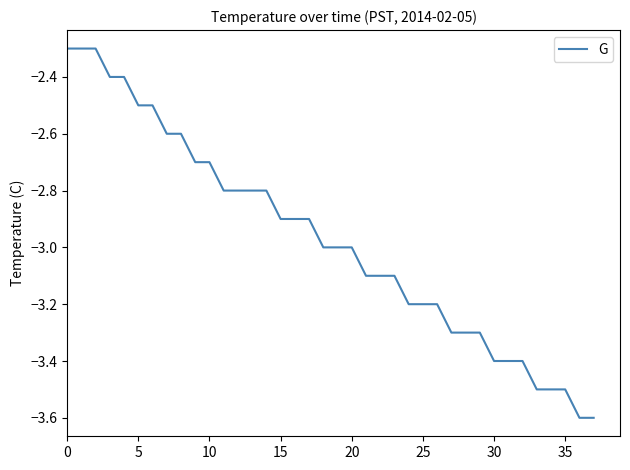

What is the average value?

-3.0